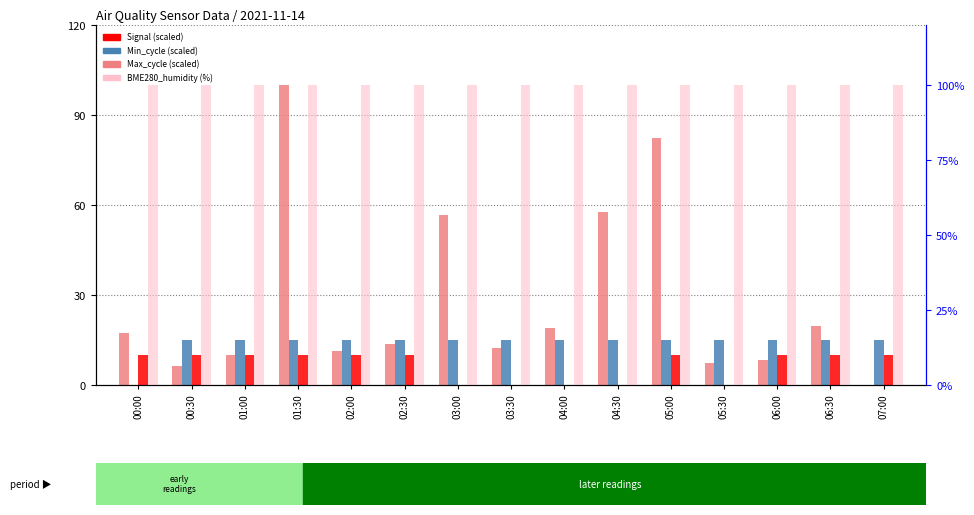

Where is Min_cycle (scaled) nearest to the value 7?

00:00